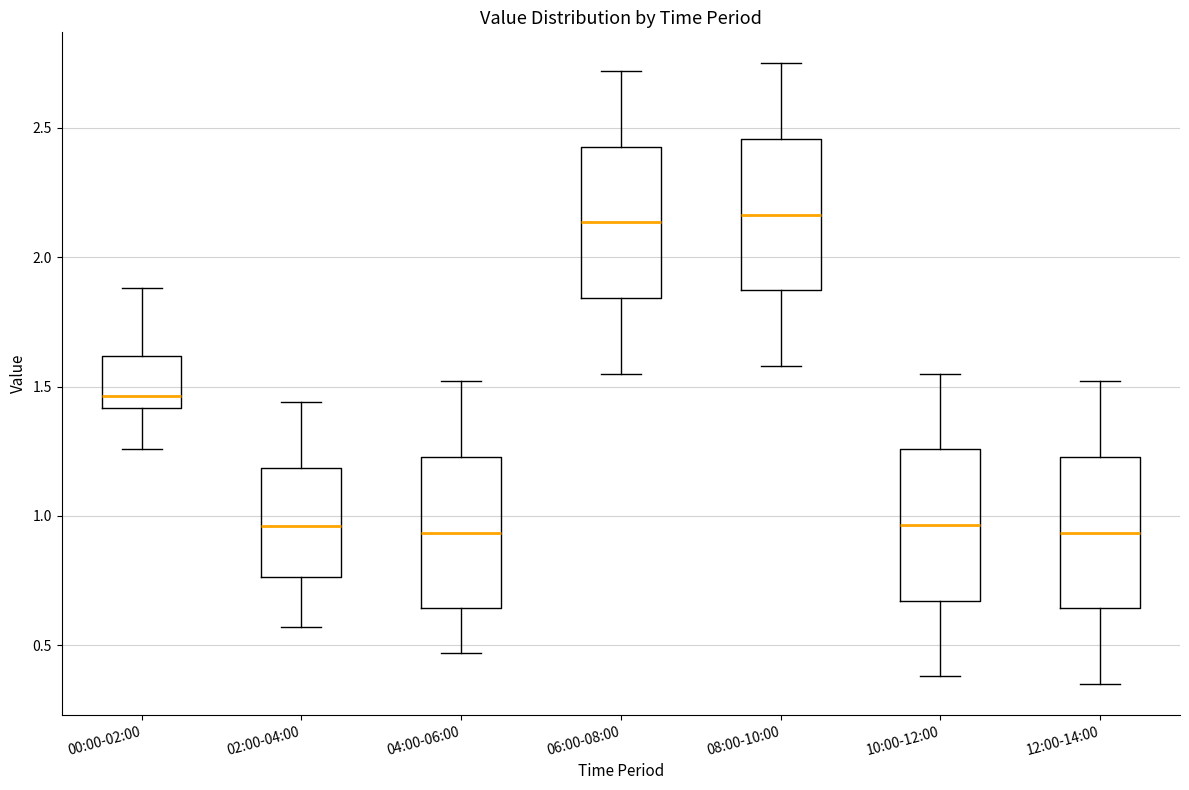

Reading left to right, transcribe this box plot: for each box, give where its median line is, the range the box spans, and where its two whiskers end, as read against the y-axis. The values are not printed on the chart, so give them approximately, as read against the axis.

00:00-02:00: median 1.45, box 1.40 to 1.60, whiskers 1.25 to 1.90
02:00-04:00: median 0.95, box 0.75 to 1.20, whiskers 0.55 to 1.45
04:00-06:00: median 0.95, box 0.65 to 1.25, whiskers 0.45 to 1.50
06:00-08:00: median 2.15, box 1.85 to 2.45, whiskers 1.55 to 2.70
08:00-10:00: median 2.15, box 1.85 to 2.45, whiskers 1.60 to 2.75
10:00-12:00: median 0.95, box 0.65 to 1.25, whiskers 0.40 to 1.55
12:00-14:00: median 0.95, box 0.65 to 1.25, whiskers 0.35 to 1.50